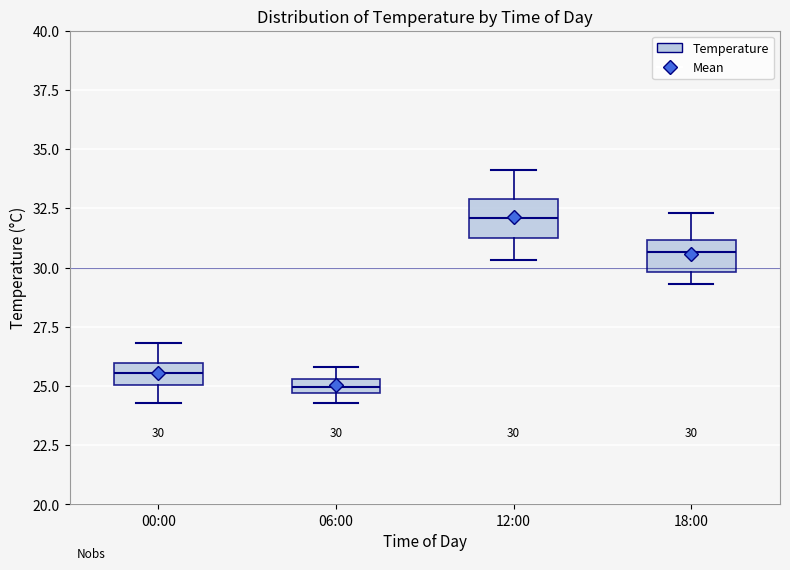

Which box's median line is the highest?

12:00